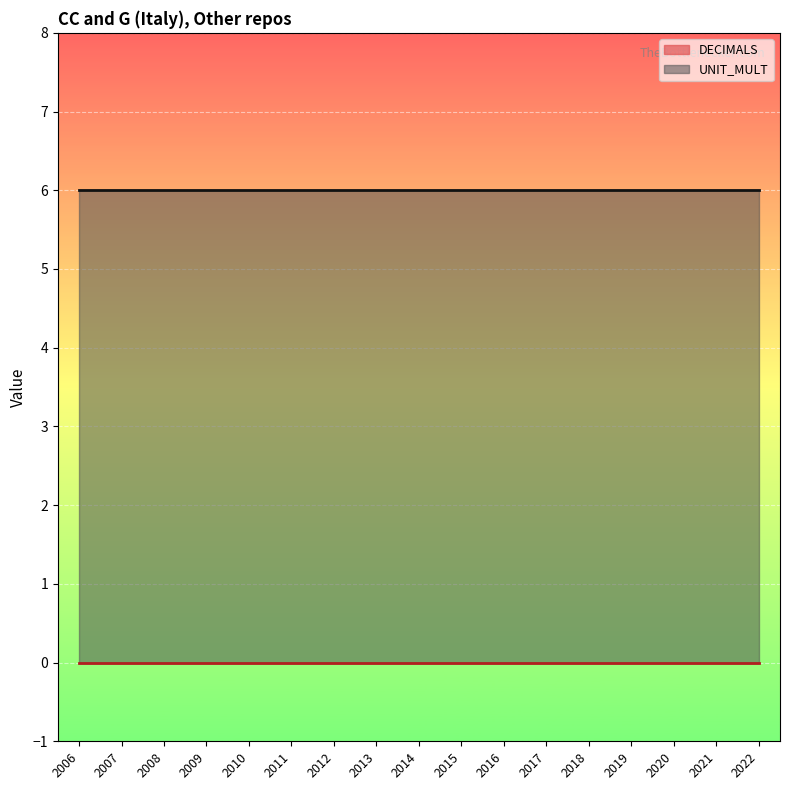

Reading left to right, extract all data points from this chart.

DECIMALS: 2006=0	2007=0	2008=0	2009=0	2010=0	2011=0	2012=0	2013=0	2014=0	2015=0	2016=0	2017=0	2018=0	2019=0	2020=0	2021=0	2022=0
UNIT_MULT: 2006=6	2007=6	2008=6	2009=6	2010=6	2011=6	2012=6	2013=6	2014=6	2015=6	2016=6	2017=6	2018=6	2019=6	2020=6	2021=6	2022=6